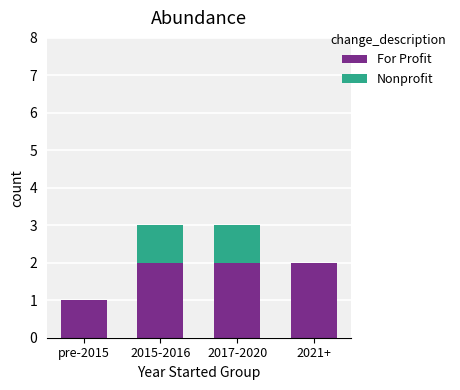

Reading left to right, what are the values for For Profit?

pre-2015=1	2015-2016=2	2017-2020=2	2021+=2